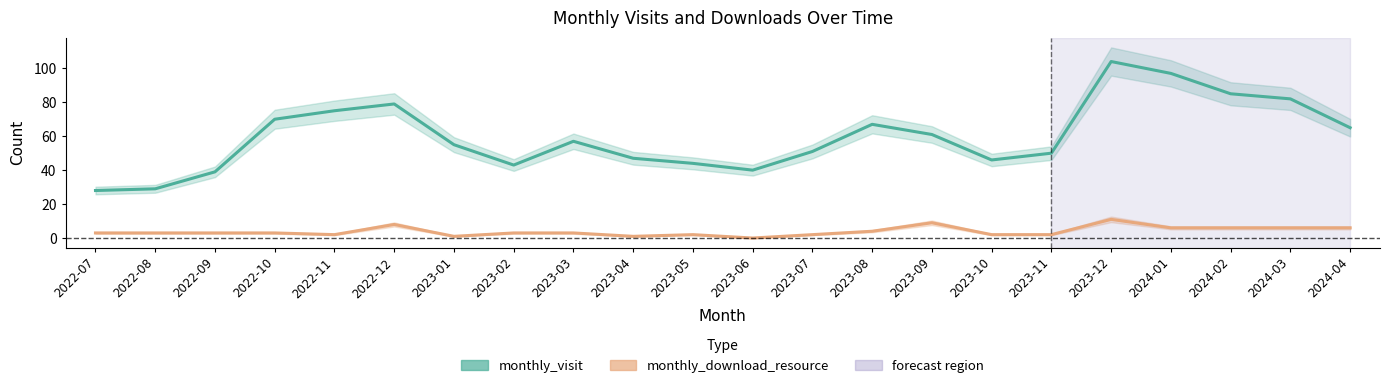

True or false: monthly_visit has more than 0 interior local peaks.

True